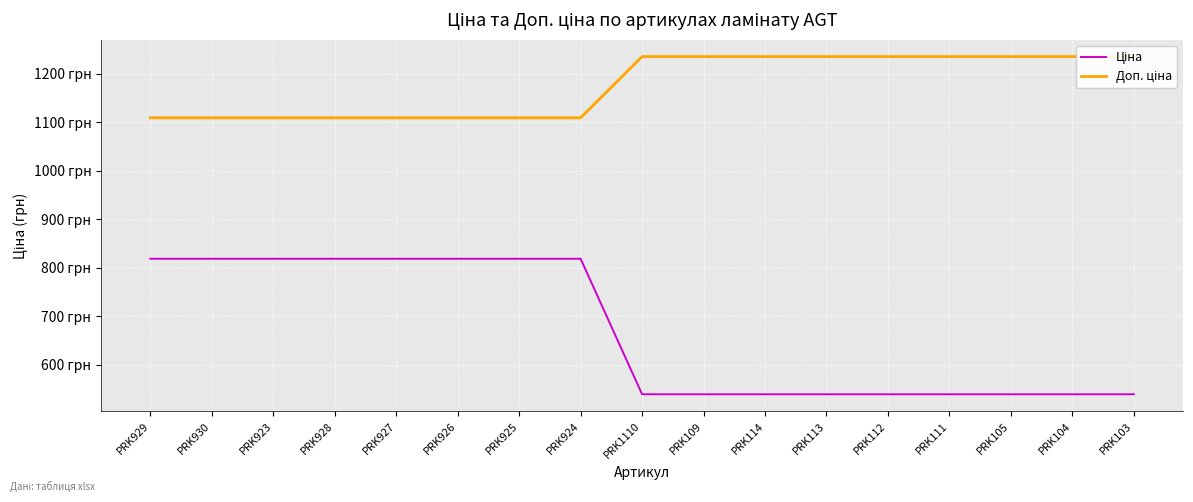

How many values in the Ціна series exceed 539?

8